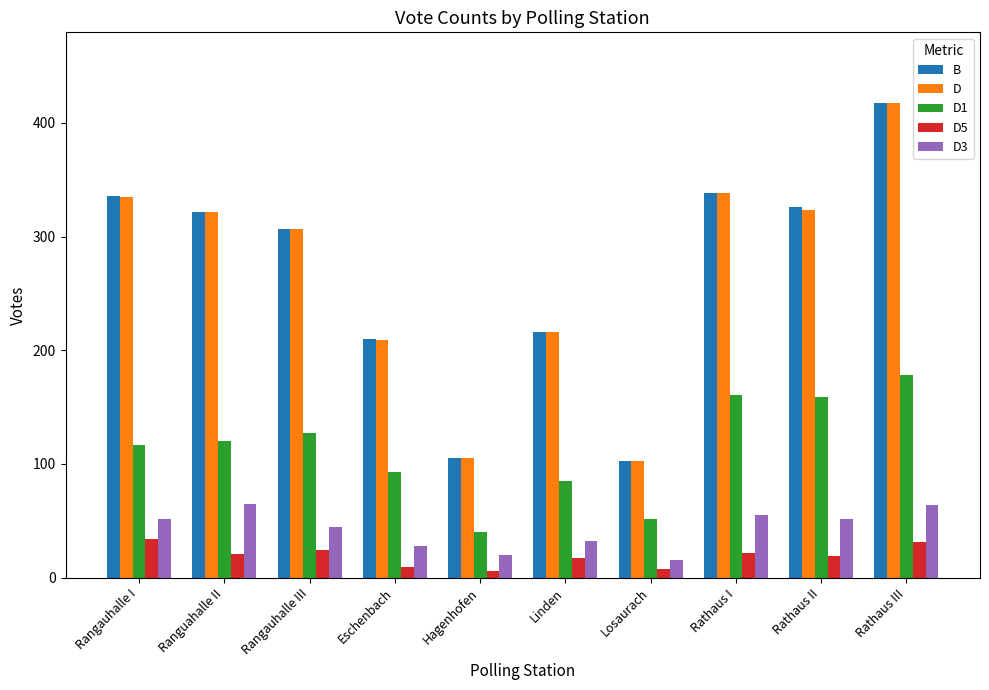

What is the smallest value displayed?

6